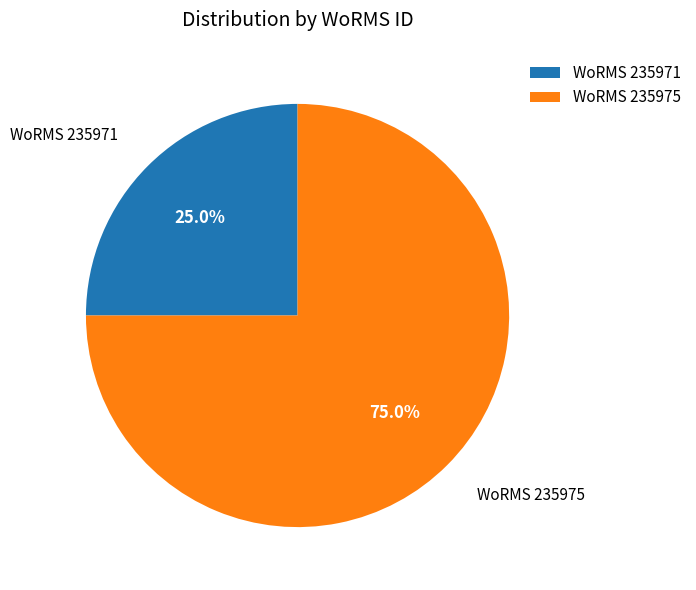

Which category has the smallest portion of the pie?

WoRMS 235971